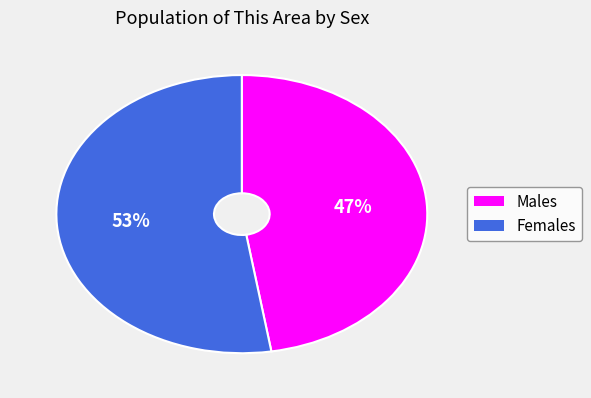

To the nearest percent, what is the average slice percentage?

50%